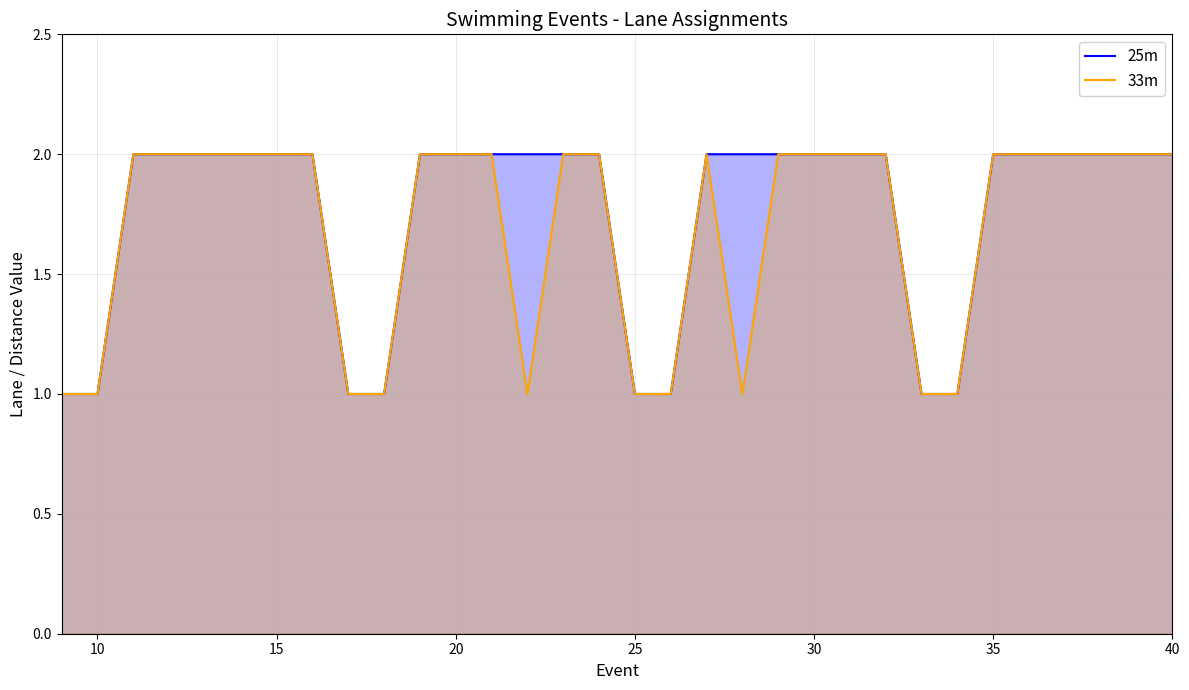

The value of 25m at 15 is 3. True or false?

False